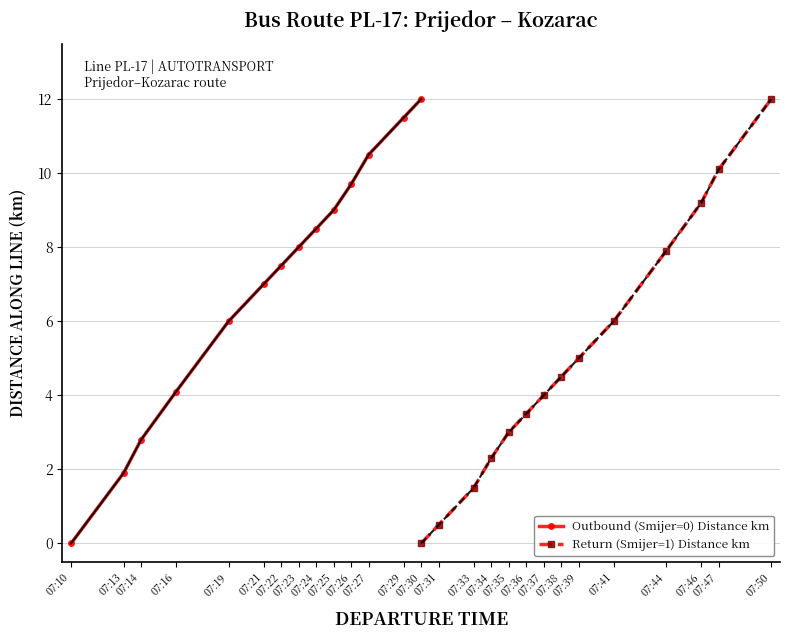

True or false: Return (Smijer=1) Distance km has more than 2 interior local peaks.

False